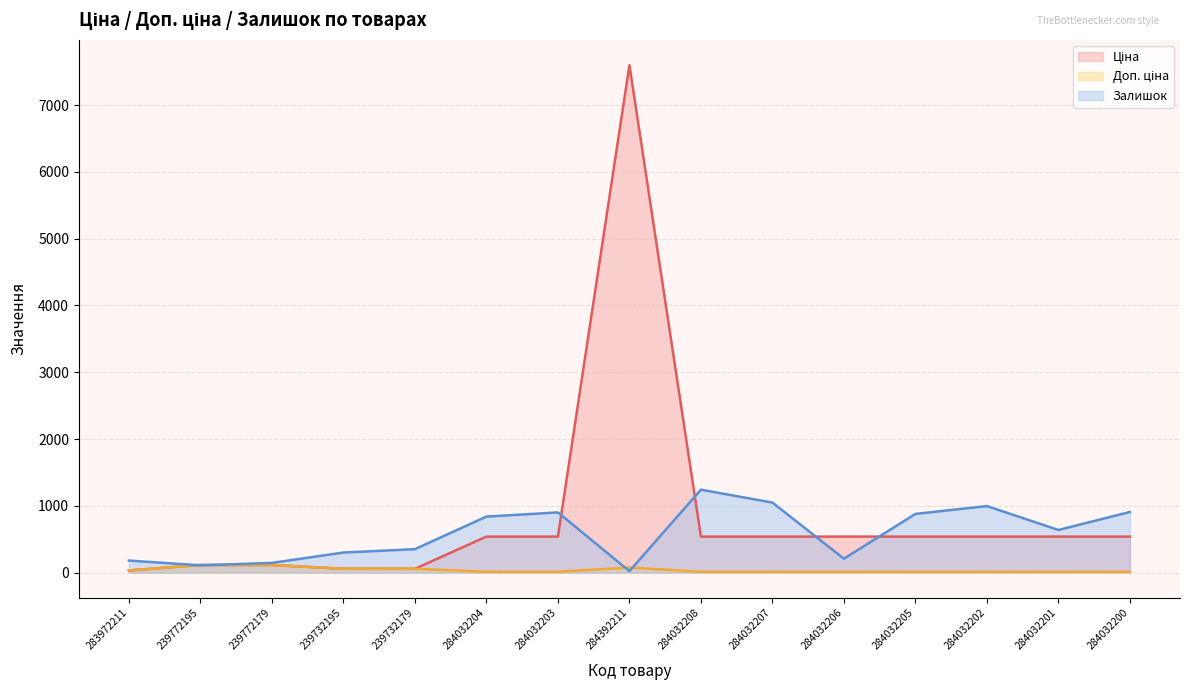

Which series changed the most between 284032207 and 284032206?

Залишок